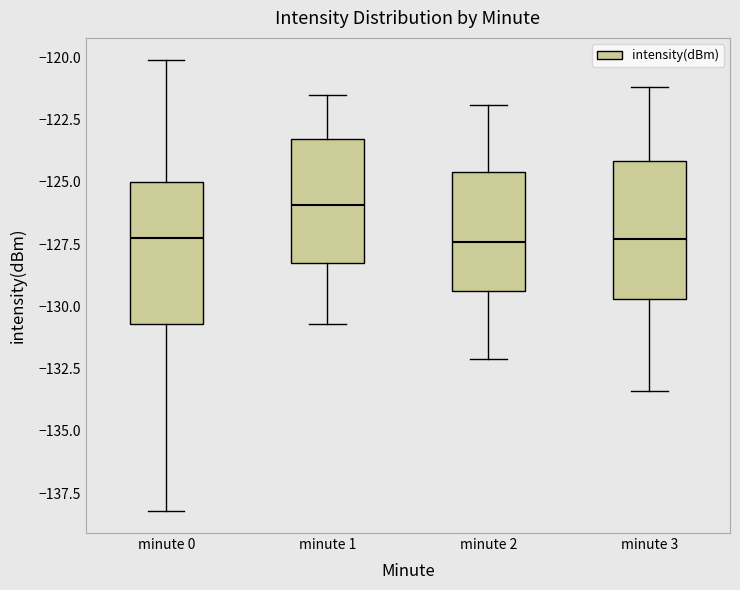

Reading left to right, transcribe this box plot: for each box, give where its median line is, the range the box spans, and where its two whiskers end, as read against the y-axis. The values are not printed on the chart, so give them approximately, as read against the axis.

minute 0: median -127.0, box -130.5 to -125.0, whiskers -138.0 to -120.0
minute 1: median -126.0, box -128.0 to -123.5, whiskers -130.5 to -121.5
minute 2: median -127.5, box -129.5 to -124.5, whiskers -132.0 to -122.0
minute 3: median -127.5, box -129.5 to -124.0, whiskers -133.5 to -121.0